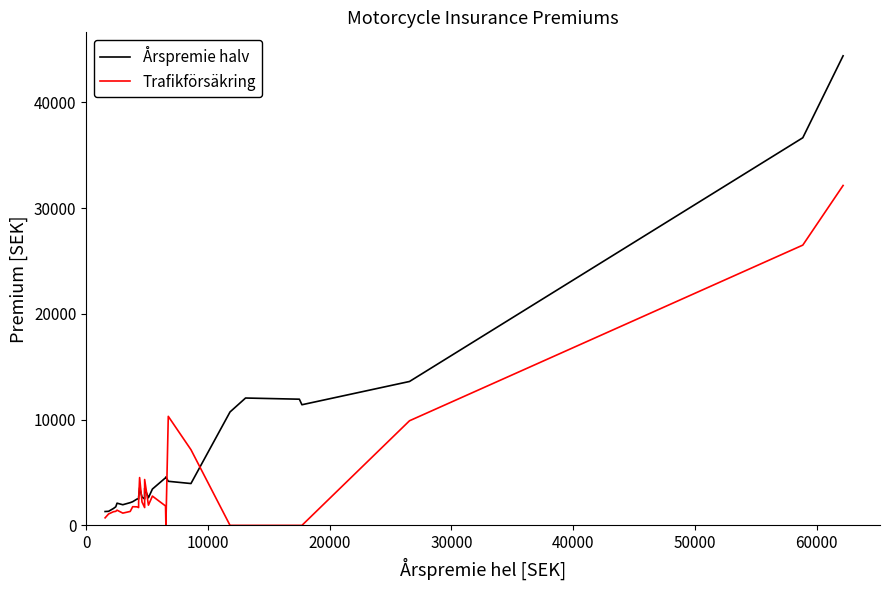

What are all the series names shown in the legend?

Årspremie halv, Trafikförsäkring